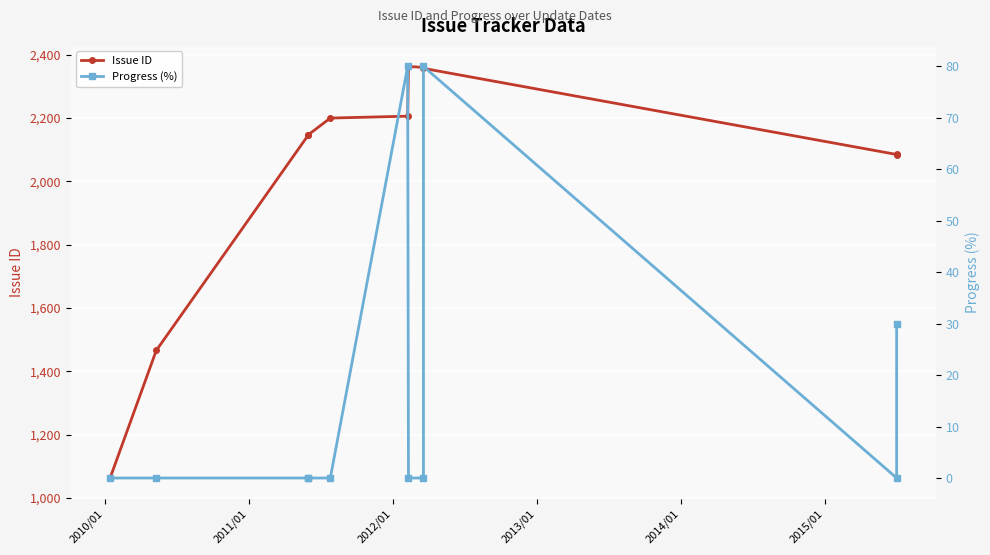

What is the average value of the Issue ID series?

2043